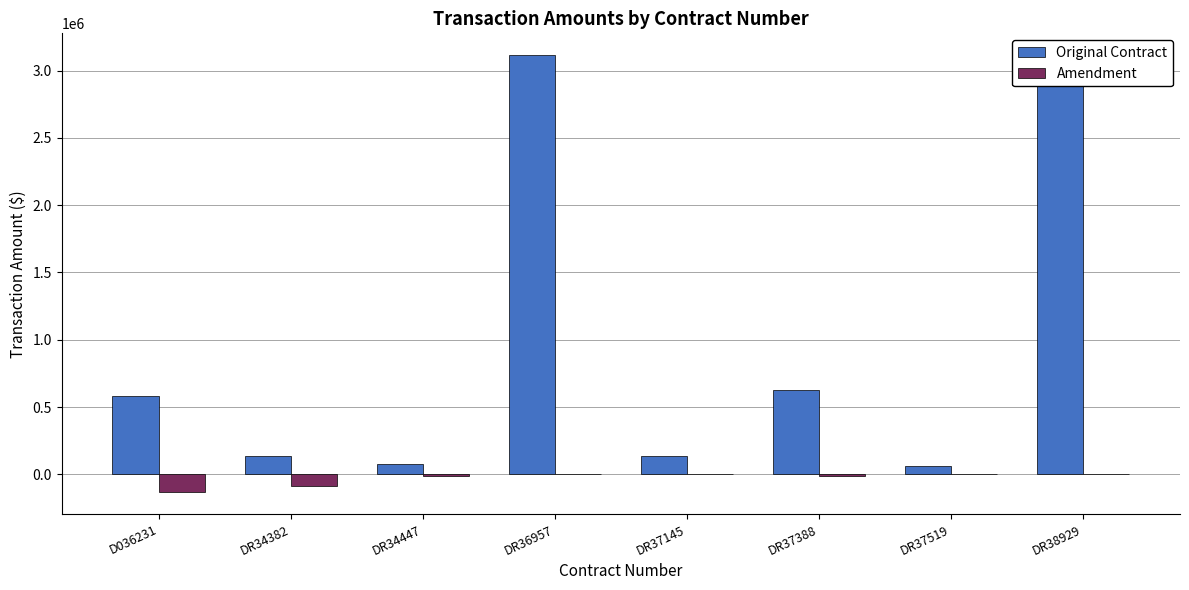

At which label is Amendment closest to -66753?

DR34382